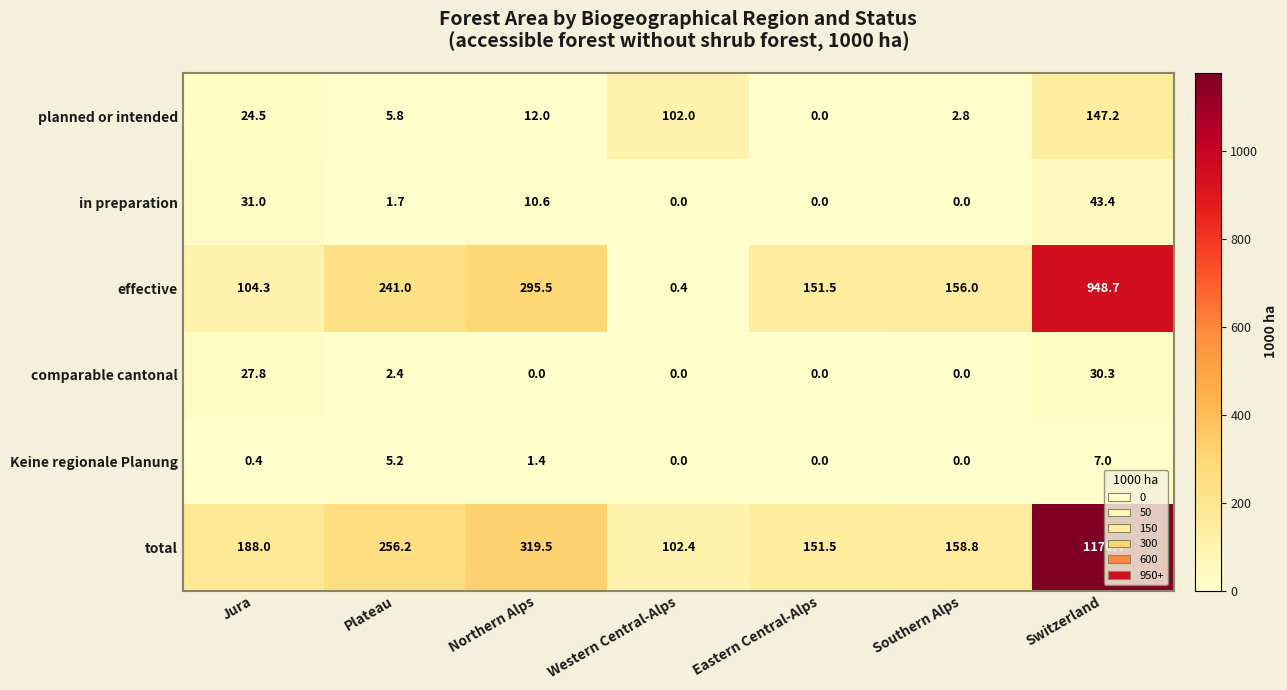

The value of in preparation at Western Central-Alps is -14.3. True or false?

False